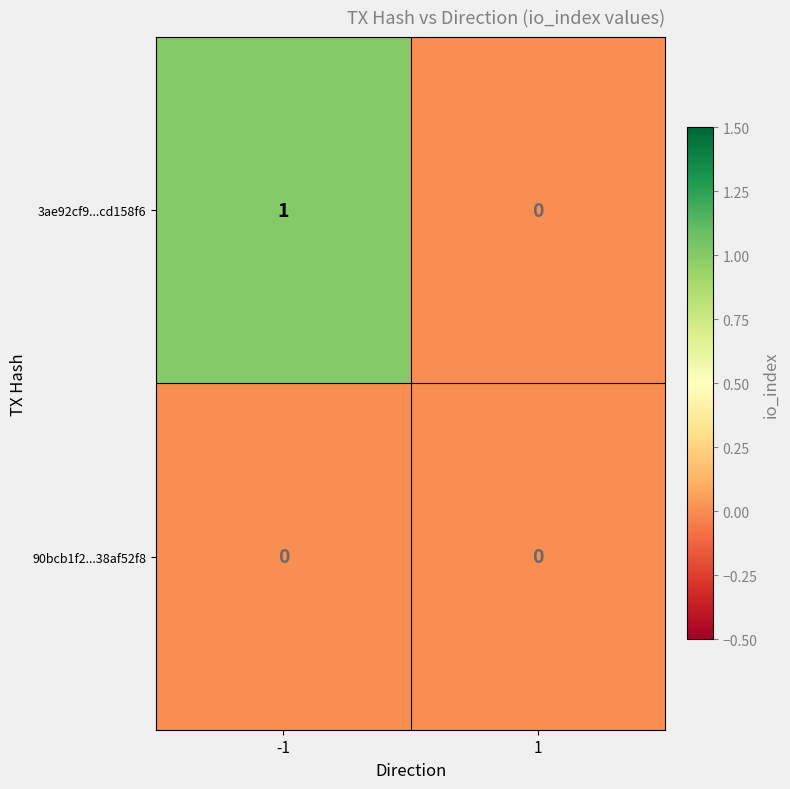

Which series has the widest spread of values?

3ae92cf9...cd158f6